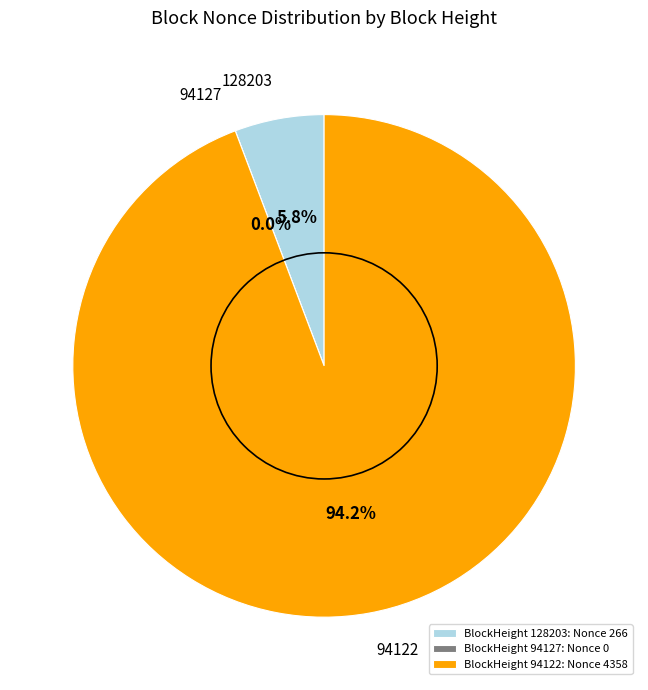

Between 94122 and 128203, which is larger?

94122